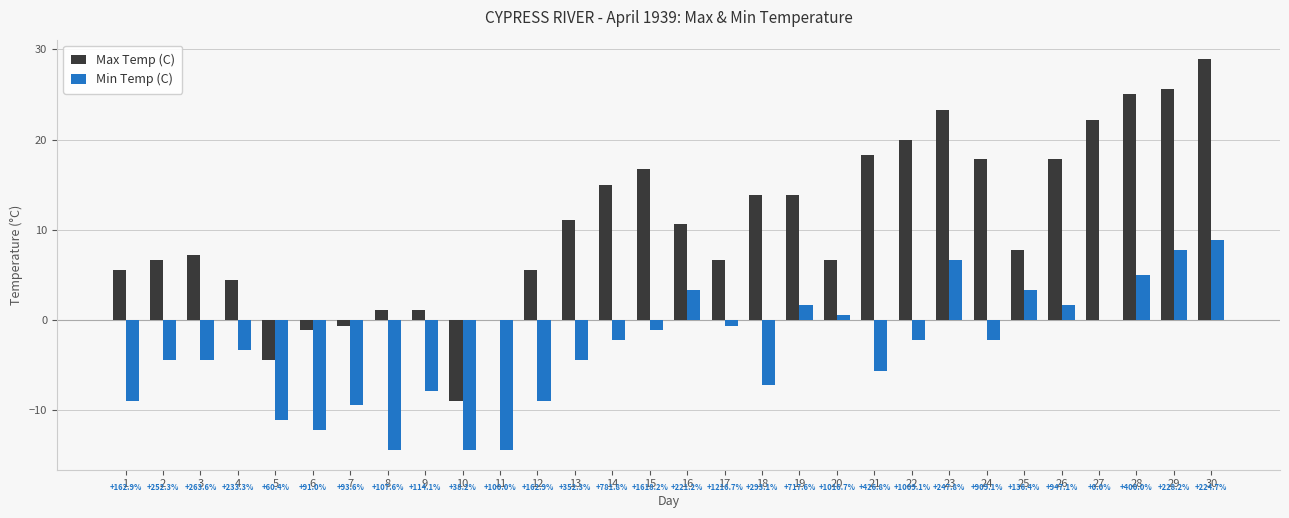

How many groups of bars are there?

30